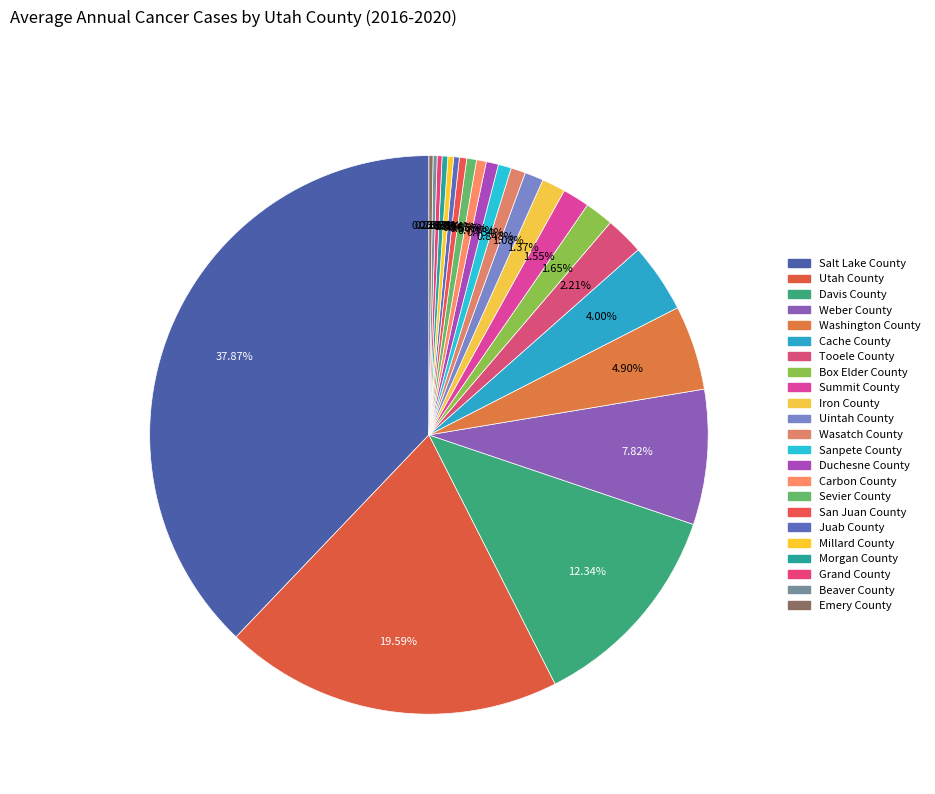

Does Duchesne County account for over 50% of the chart?

No